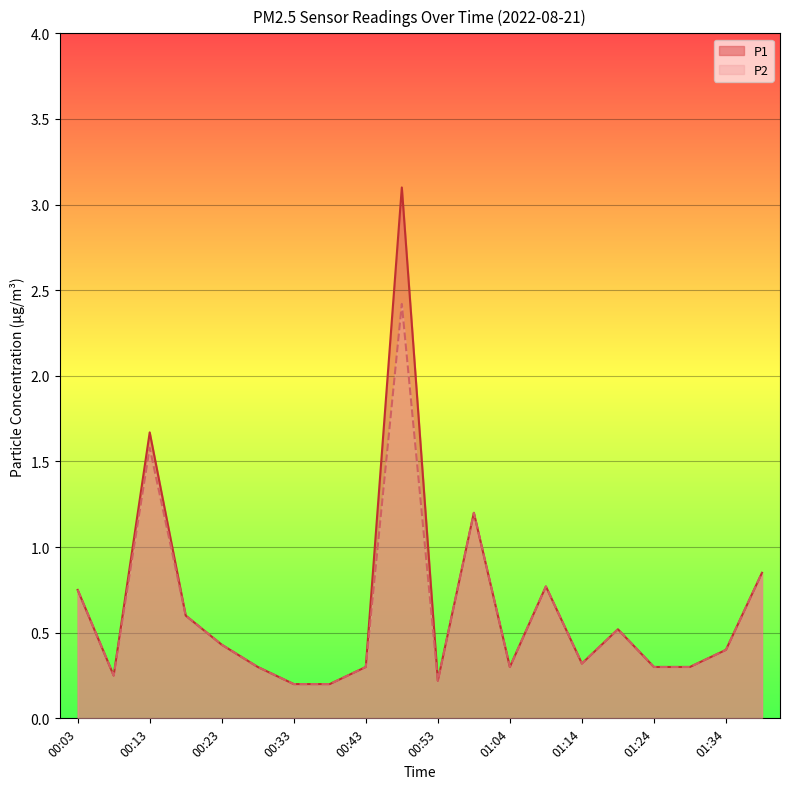

What is the total value across all series at 00:28?

0.6